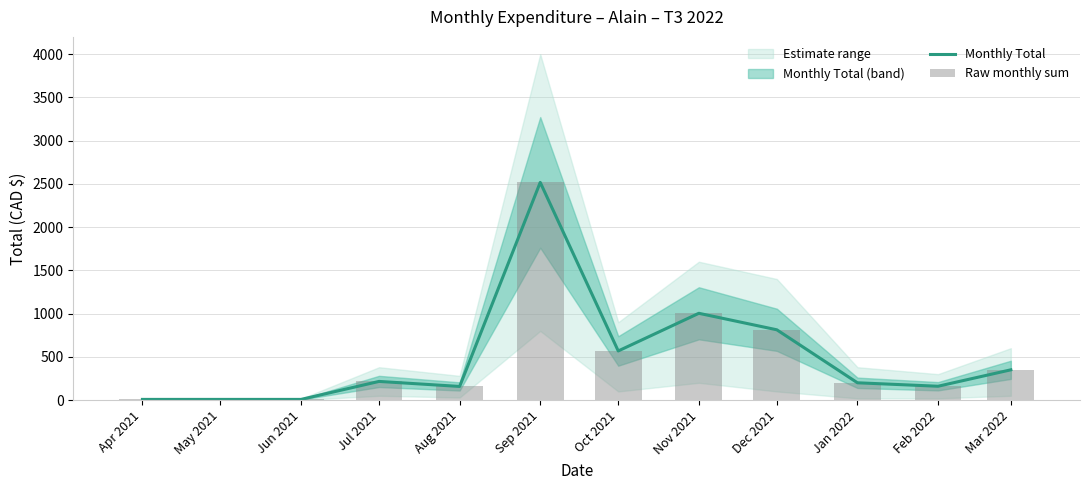

Which category has the highest value across all series?

Sep 2021